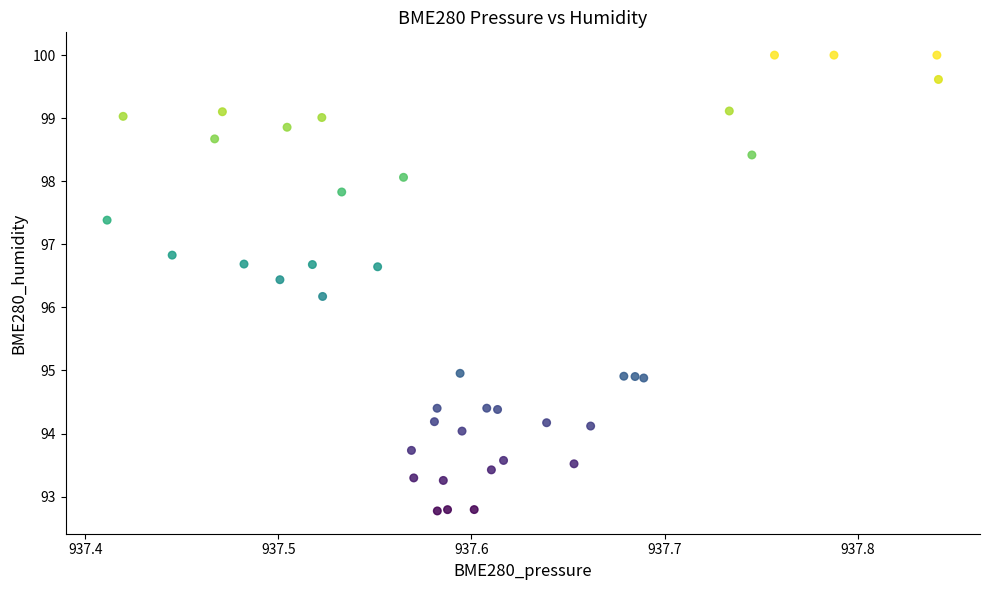

What Y value in the scatter plot is closest to 96?

96.2